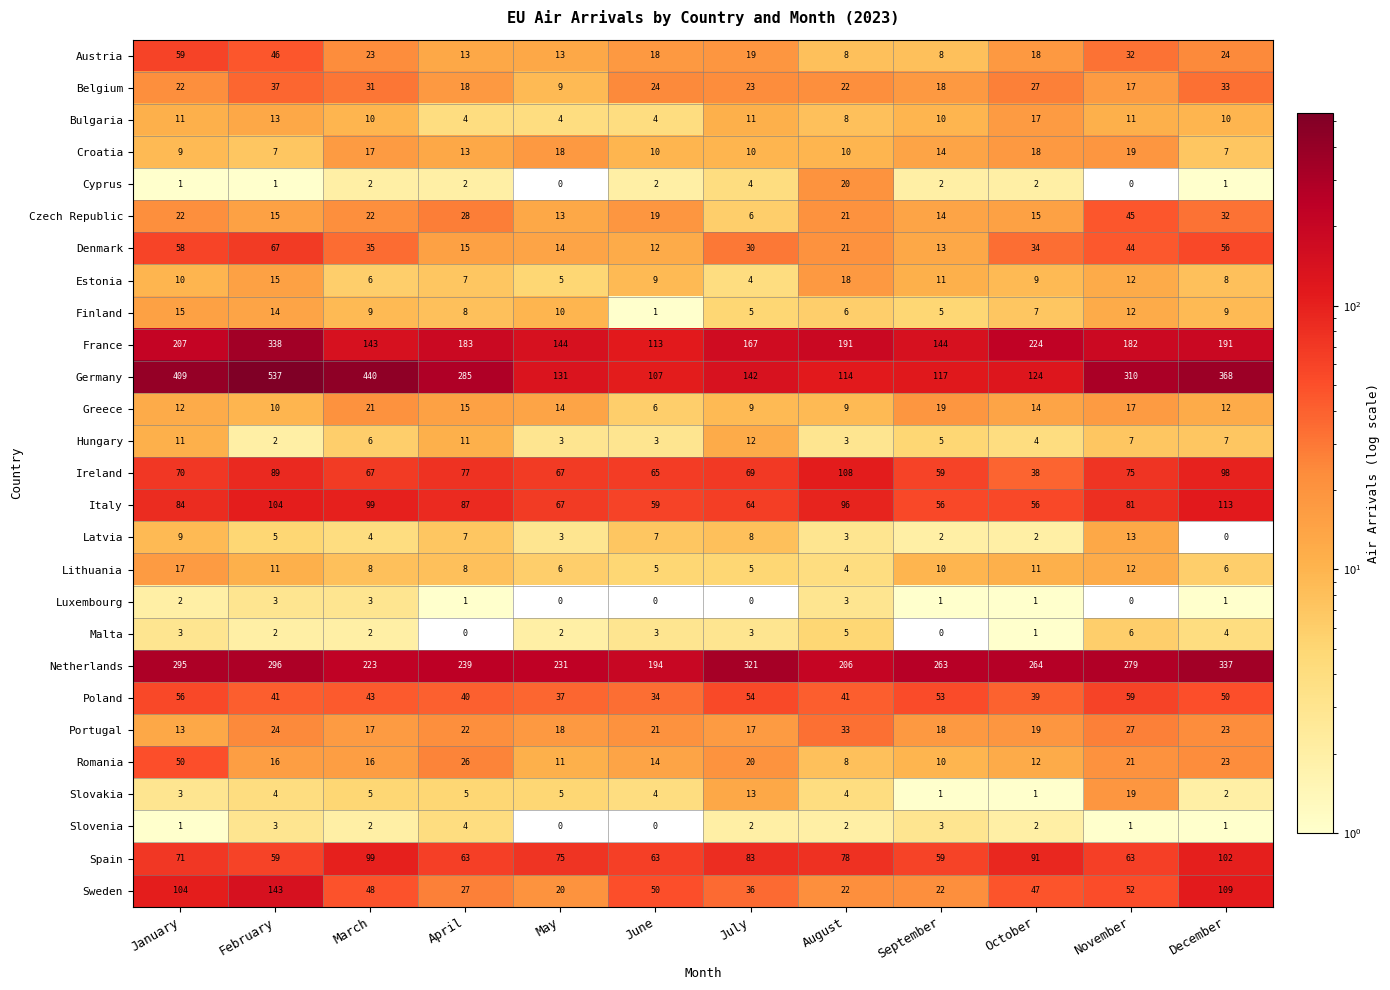

What is the approximate value of Germany at January, to the nearest 10?

410